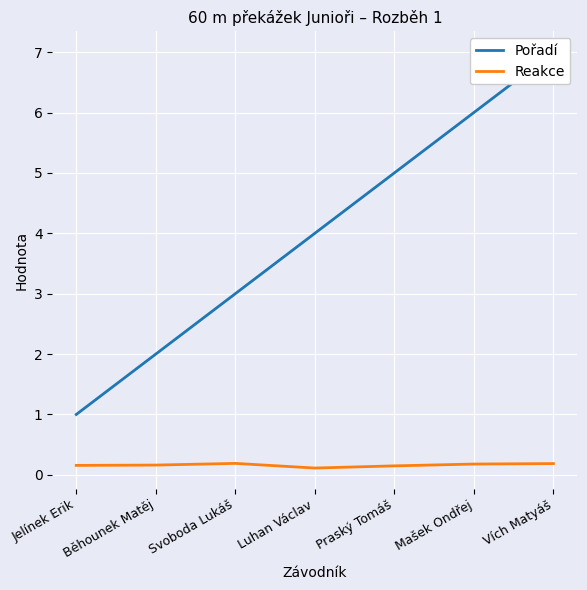

What is the highest value of the Reakce series?

0.2